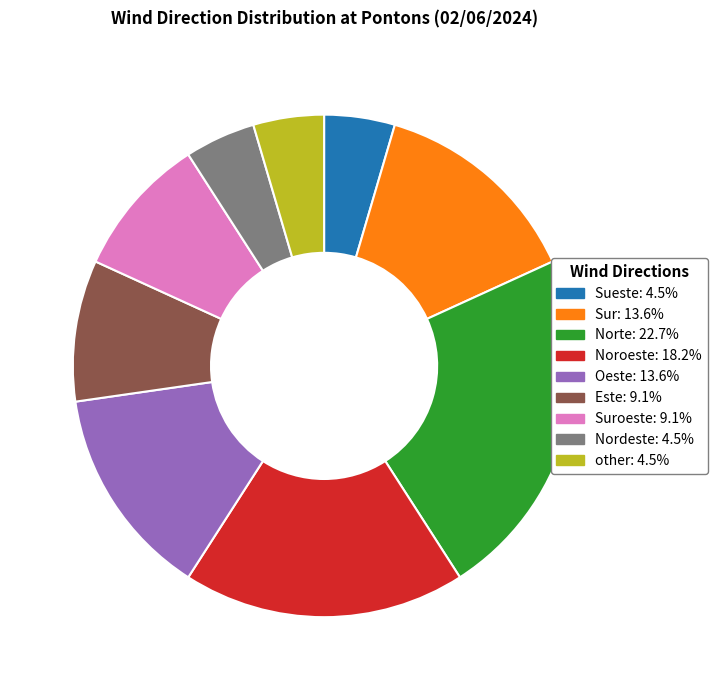

Is there a majority slice in this chart?

No